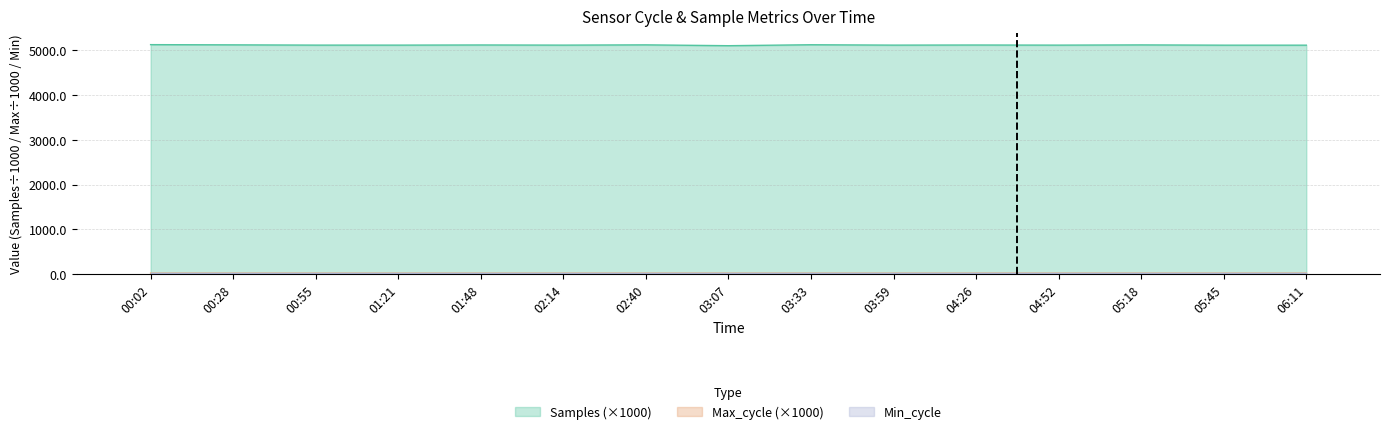

Rank the categories by Max_cycle value from lowest to highest.

00:55, 01:48, 03:07, 03:59, 02:14, 06:11, 03:33, 01:21, 04:26, 05:18, 04:52, 02:40, 05:45, 00:28, 00:02